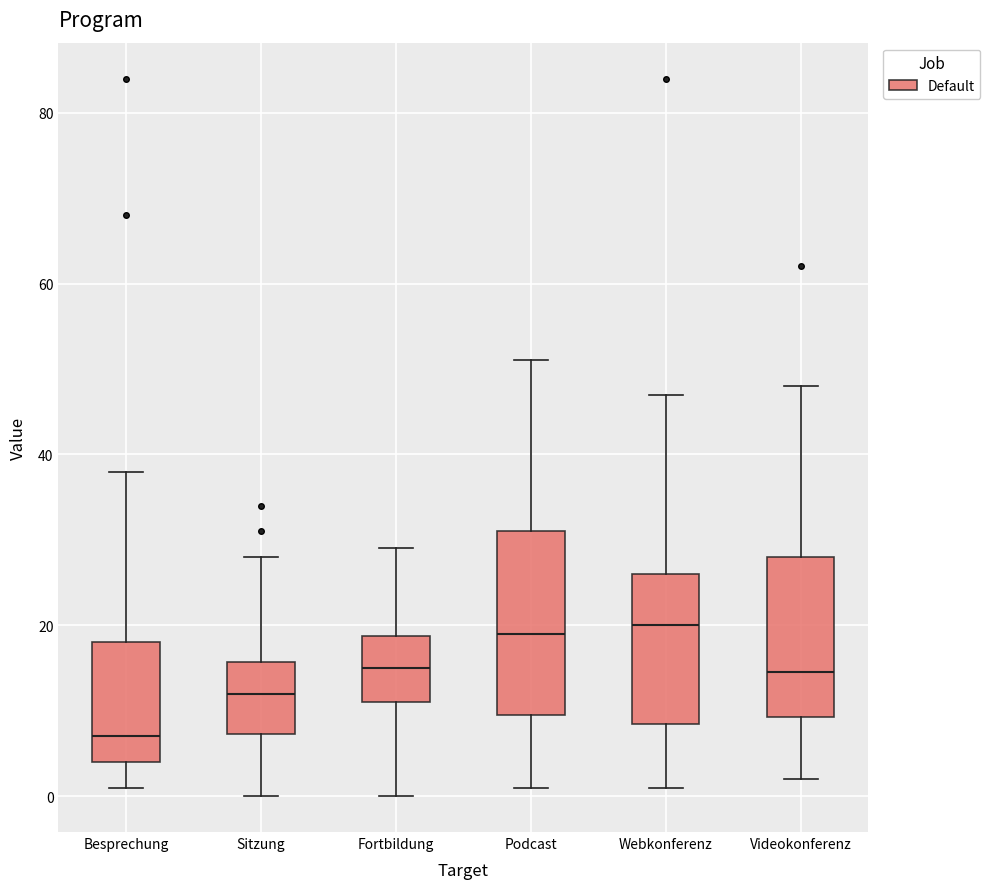

Reading left to right, transcribe this box plot: for each box, give where its median line is, the range the box spans, and where its two whiskers end, as read against the y-axis. The values are not printed on the chart, so give them approximately, as read against the axis.

Besprechung: median 8, box 4 to 18, whiskers 2 to 38
Sitzung: median 12, box 8 to 16, whiskers 0 to 28
Fortbildung: median 16, box 12 to 18, whiskers 0 to 30
Podcast: median 20, box 10 to 32, whiskers 2 to 52
Webkonferenz: median 20, box 8 to 26, whiskers 2 to 48
Videokonferenz: median 14, box 10 to 28, whiskers 2 to 48